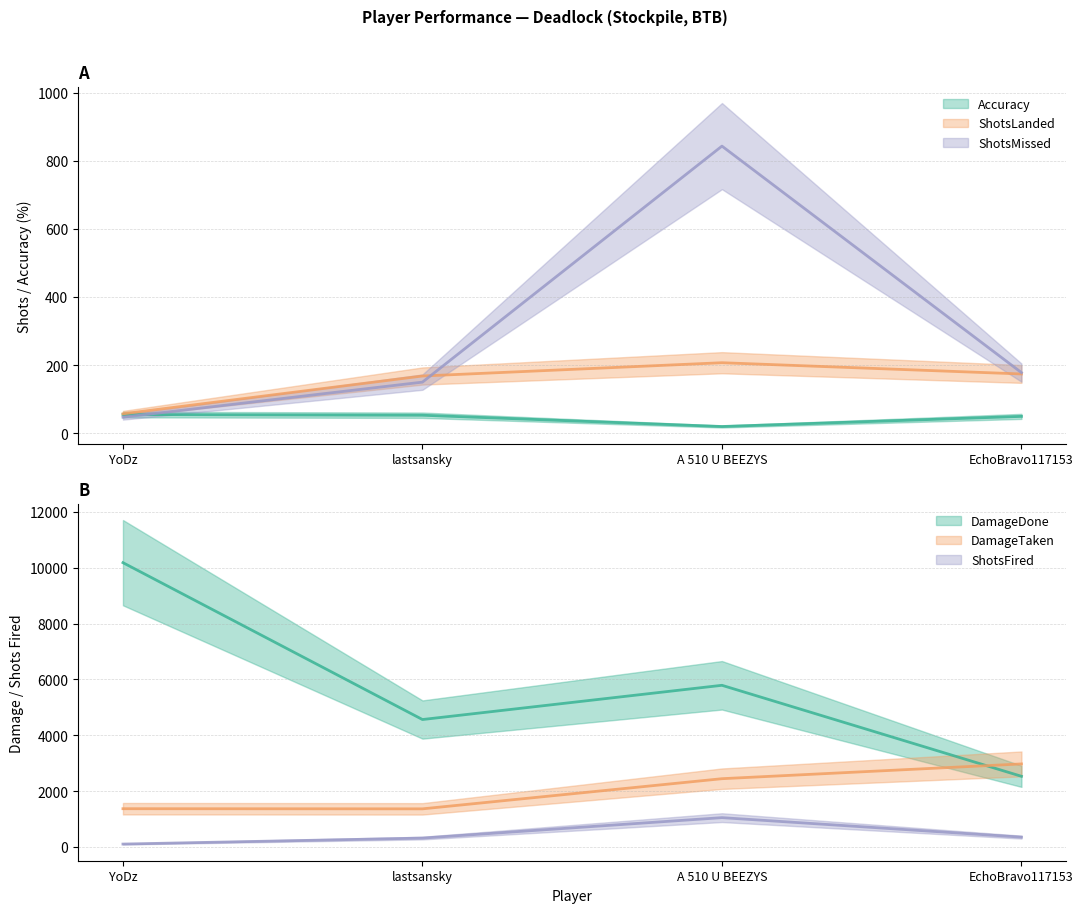

What is the value of the Accuracy point at the 4th from the left?

49.4